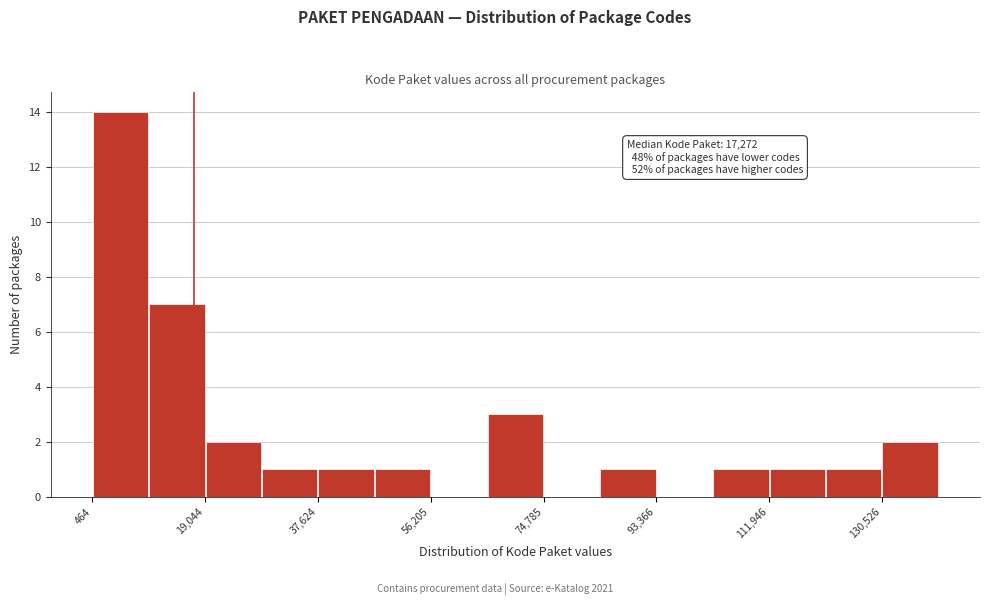

Which range on the x-axis has the tallest bar?

0 to 10000